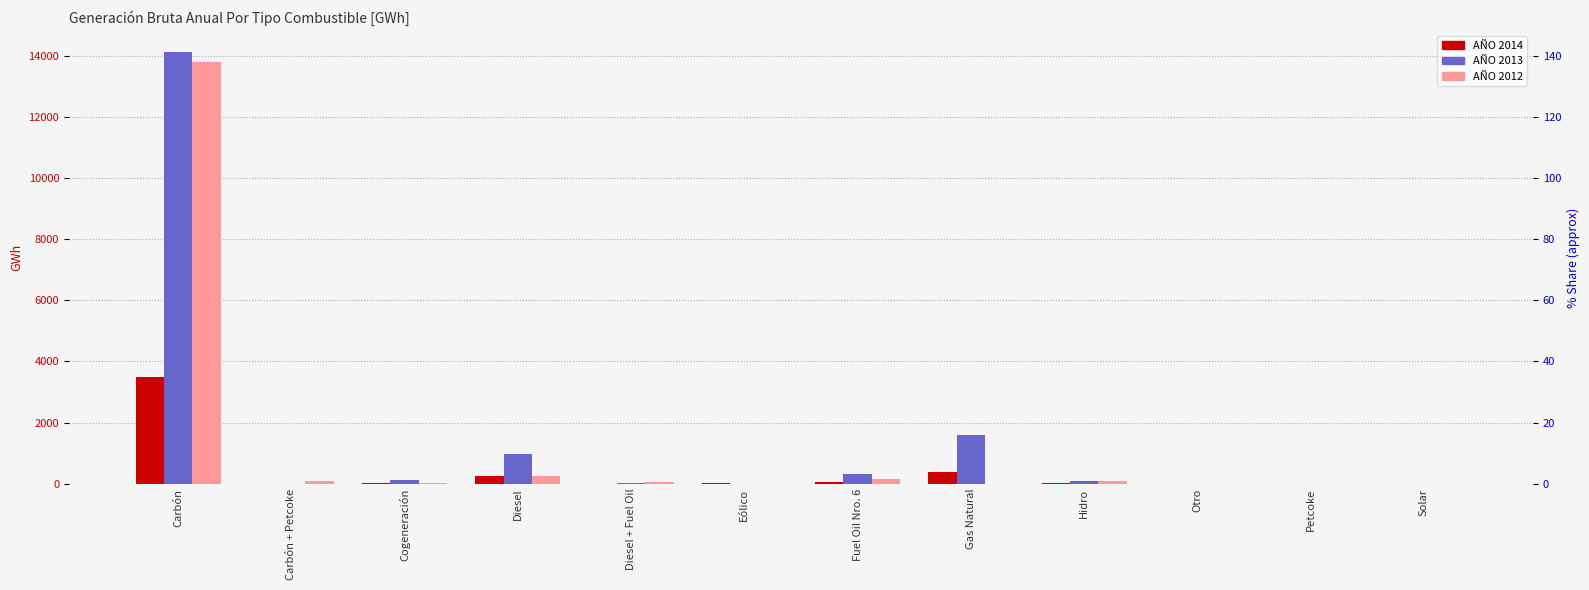

What is the difference between the highest and lowest values at Solar?

4.1